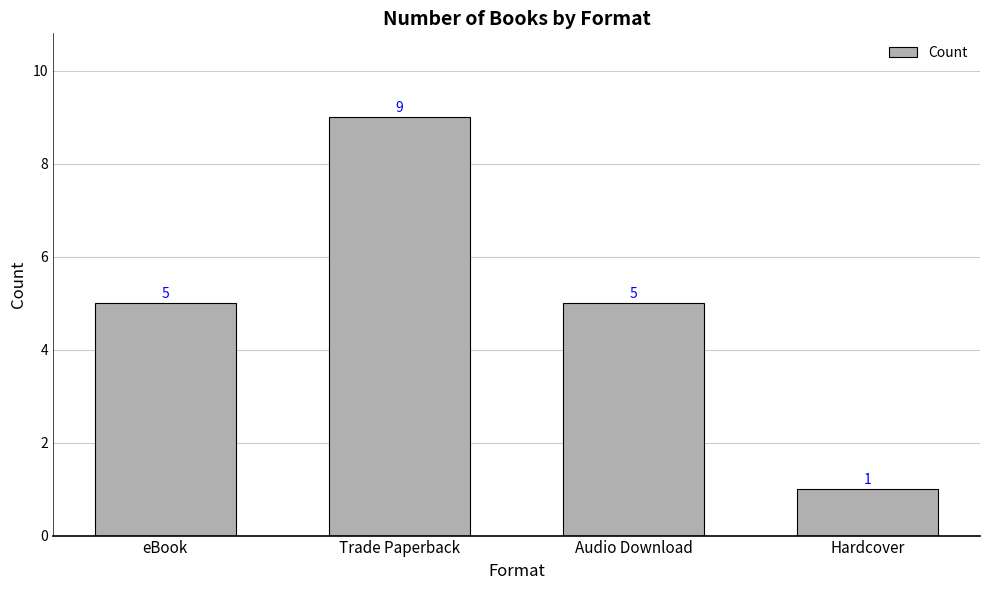

Between eBook and Hardcover, which is larger?

eBook